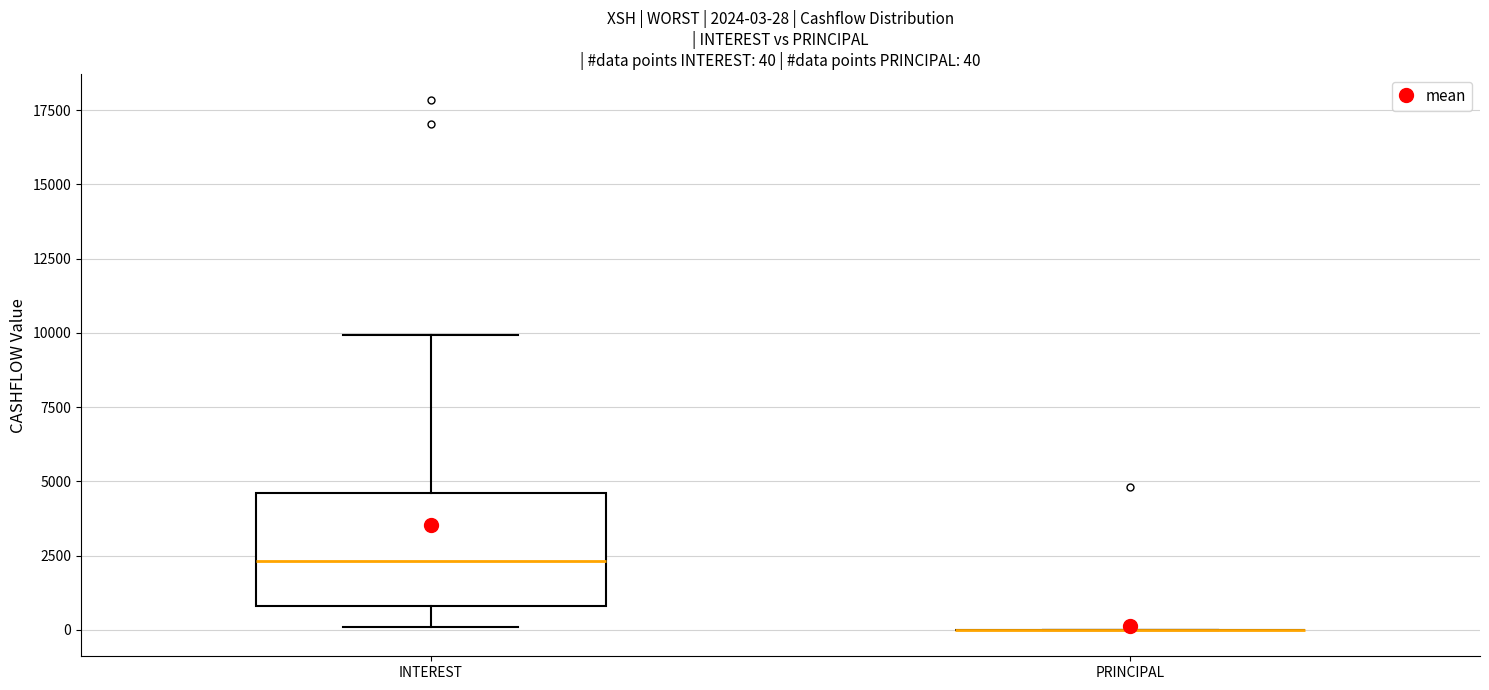

Which box is the tallest, from its lower edge to its upper edge?

INTEREST